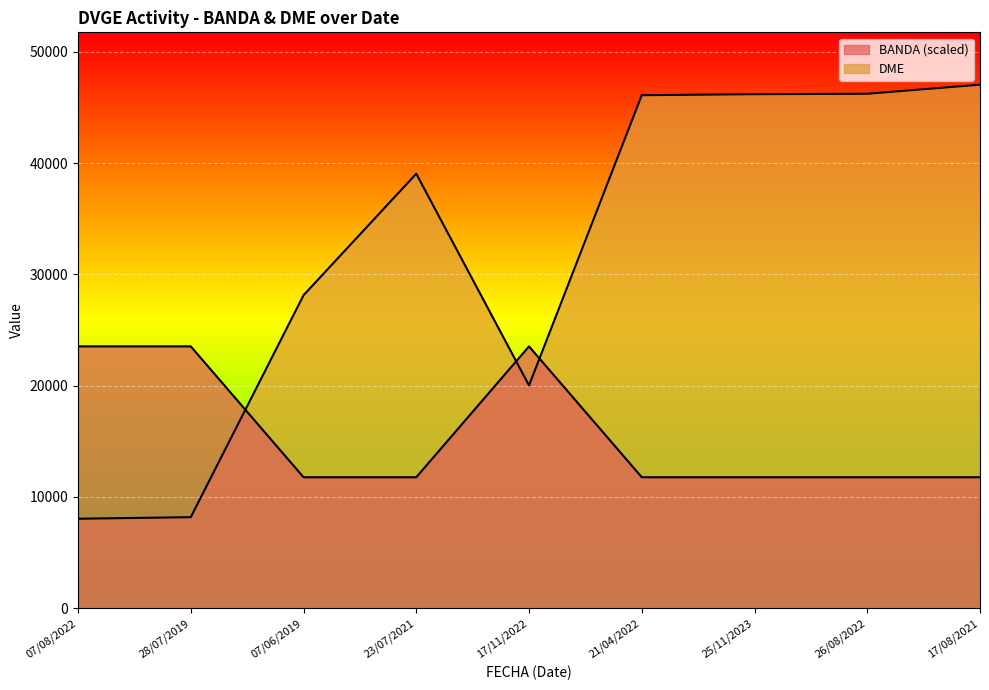

What are all the series names shown in the legend?

BANDA, DME